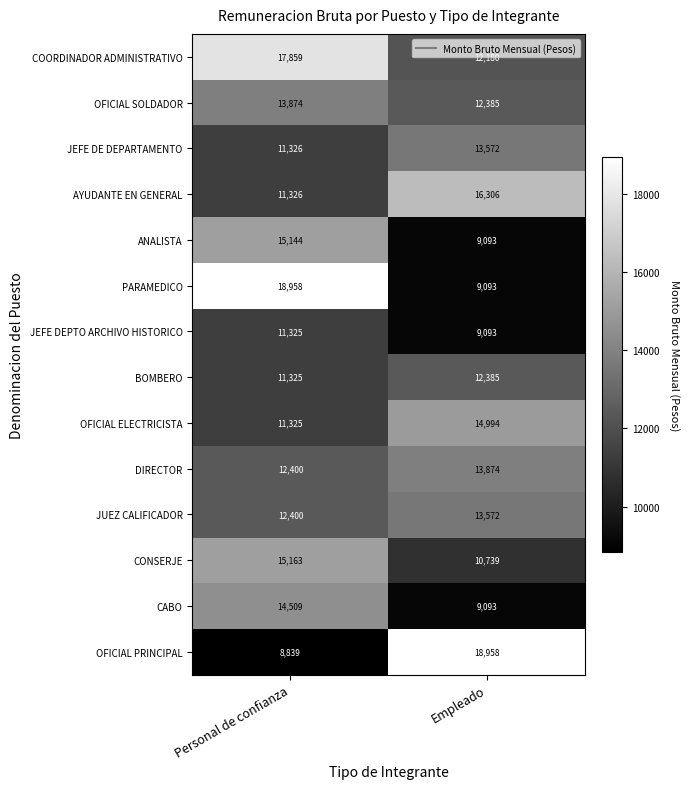

Where is JEFE DE DEPARTAMENTO nearest to the value 12449?

Personal de confianza